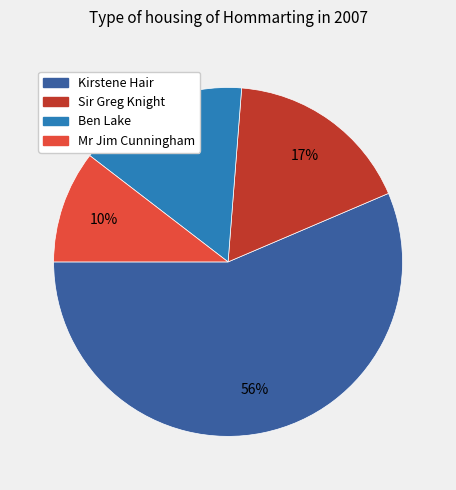

Is there a majority slice in this chart?

Yes